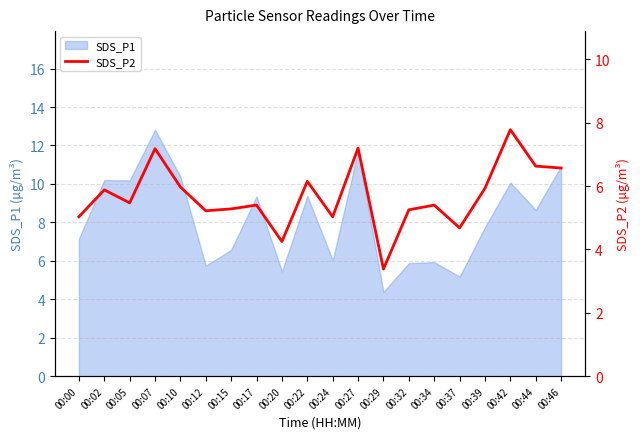

Which category has the lowest value across all series?

00:29